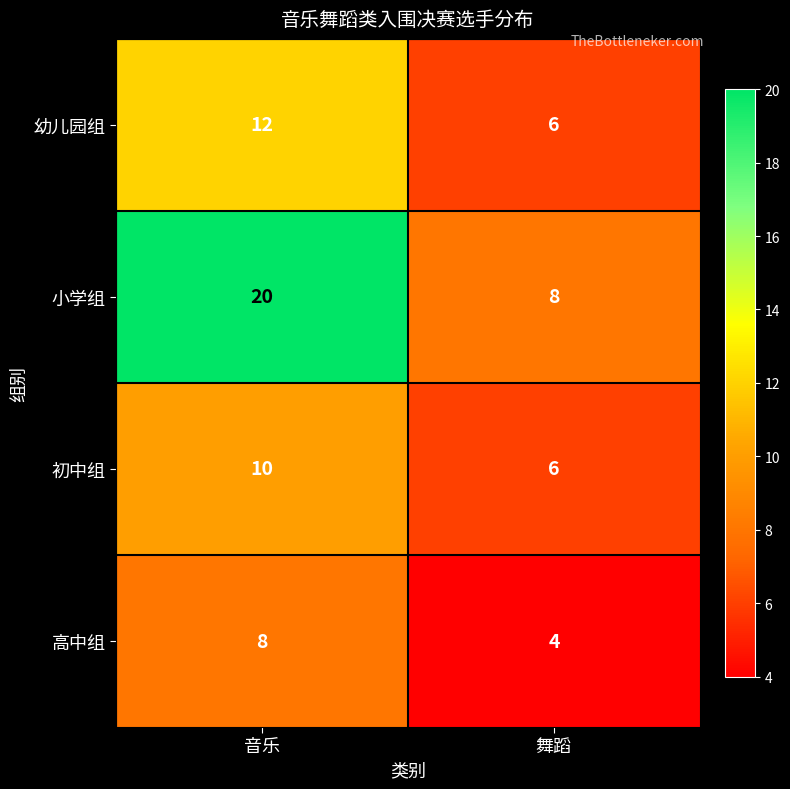

Which series has the largest range (max minus min)?

小学组